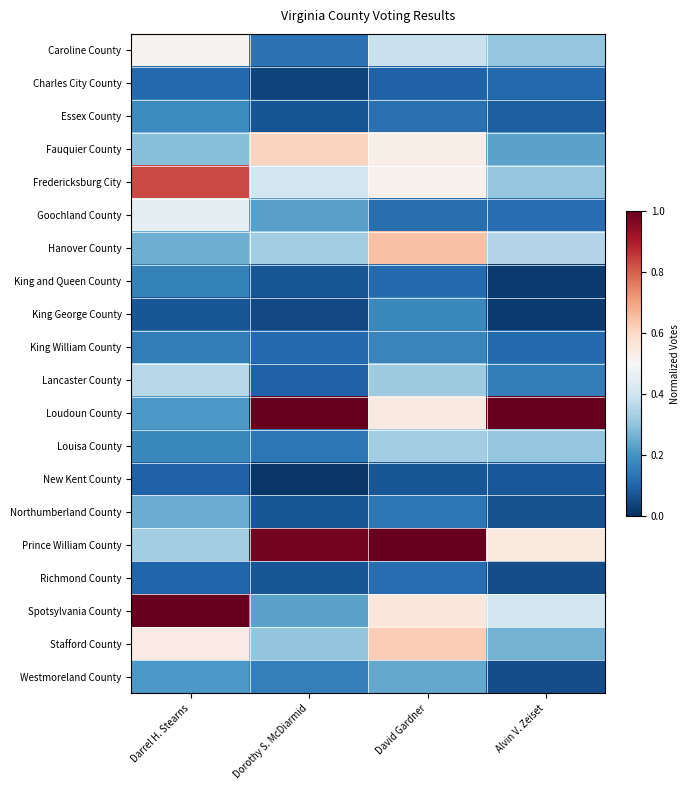

Reading left to right, list all the values displayed in this chart.

Caroline County: Darrel H. Stearns=0.5	Dorothy S. McDiarmid=0.1	David Gardner=0.4	Alvin V. Zeiset=0.3
Charles City County: Darrel H. Stearns=0.1	Dorothy S. McDiarmid=0.0	David Gardner=0.1	Alvin V. Zeiset=0.1
Essex County: Darrel H. Stearns=0.2	Dorothy S. McDiarmid=0.1	David Gardner=0.1	Alvin V. Zeiset=0.1
Fauquier County: Darrel H. Stearns=0.3	Dorothy S. McDiarmid=0.6	David Gardner=0.5	Alvin V. Zeiset=0.2
Fredericksburg City: Darrel H. Stearns=0.8	Dorothy S. McDiarmid=0.4	David Gardner=0.5	Alvin V. Zeiset=0.3
Goochland County: Darrel H. Stearns=0.5	Dorothy S. McDiarmid=0.2	David Gardner=0.1	Alvin V. Zeiset=0.1
Hanover County: Darrel H. Stearns=0.3	Dorothy S. McDiarmid=0.3	David Gardner=0.6	Alvin V. Zeiset=0.4
King and Queen County: Darrel H. Stearns=0.2	Dorothy S. McDiarmid=0.1	David Gardner=0.1	Alvin V. Zeiset=0.0
King George County: Darrel H. Stearns=0.1	Dorothy S. McDiarmid=0.0	David Gardner=0.2	Alvin V. Zeiset=0.0
King William County: Darrel H. Stearns=0.2	Dorothy S. McDiarmid=0.1	David Gardner=0.2	Alvin V. Zeiset=0.1
Lancaster County: Darrel H. Stearns=0.4	Dorothy S. McDiarmid=0.1	David Gardner=0.3	Alvin V. Zeiset=0.2
Loudoun County: Darrel H. Stearns=0.2	Dorothy S. McDiarmid=1.0	David Gardner=0.5	Alvin V. Zeiset=1.0
Louisa County: Darrel H. Stearns=0.2	Dorothy S. McDiarmid=0.1	David Gardner=0.3	Alvin V. Zeiset=0.3
New Kent County: Darrel H. Stearns=0.1	Dorothy S. McDiarmid=0.0	David Gardner=0.1	Alvin V. Zeiset=0.1
Northumberland County: Darrel H. Stearns=0.3	Dorothy S. McDiarmid=0.1	David Gardner=0.1	Alvin V. Zeiset=0.1
Prince William County: Darrel H. Stearns=0.3	Dorothy S. McDiarmid=1.0	David Gardner=1.0	Alvin V. Zeiset=0.5
Richmond County: Darrel H. Stearns=0.1	Dorothy S. McDiarmid=0.1	David Gardner=0.1	Alvin V. Zeiset=0.1
Spotsylvania County: Darrel H. Stearns=1.0	Dorothy S. McDiarmid=0.2	David Gardner=0.6	Alvin V. Zeiset=0.4
Stafford County: Darrel H. Stearns=0.5	Dorothy S. McDiarmid=0.3	David Gardner=0.6	Alvin V. Zeiset=0.3
Westmoreland County: Darrel H. Stearns=0.2	Dorothy S. McDiarmid=0.2	David Gardner=0.2	Alvin V. Zeiset=0.1